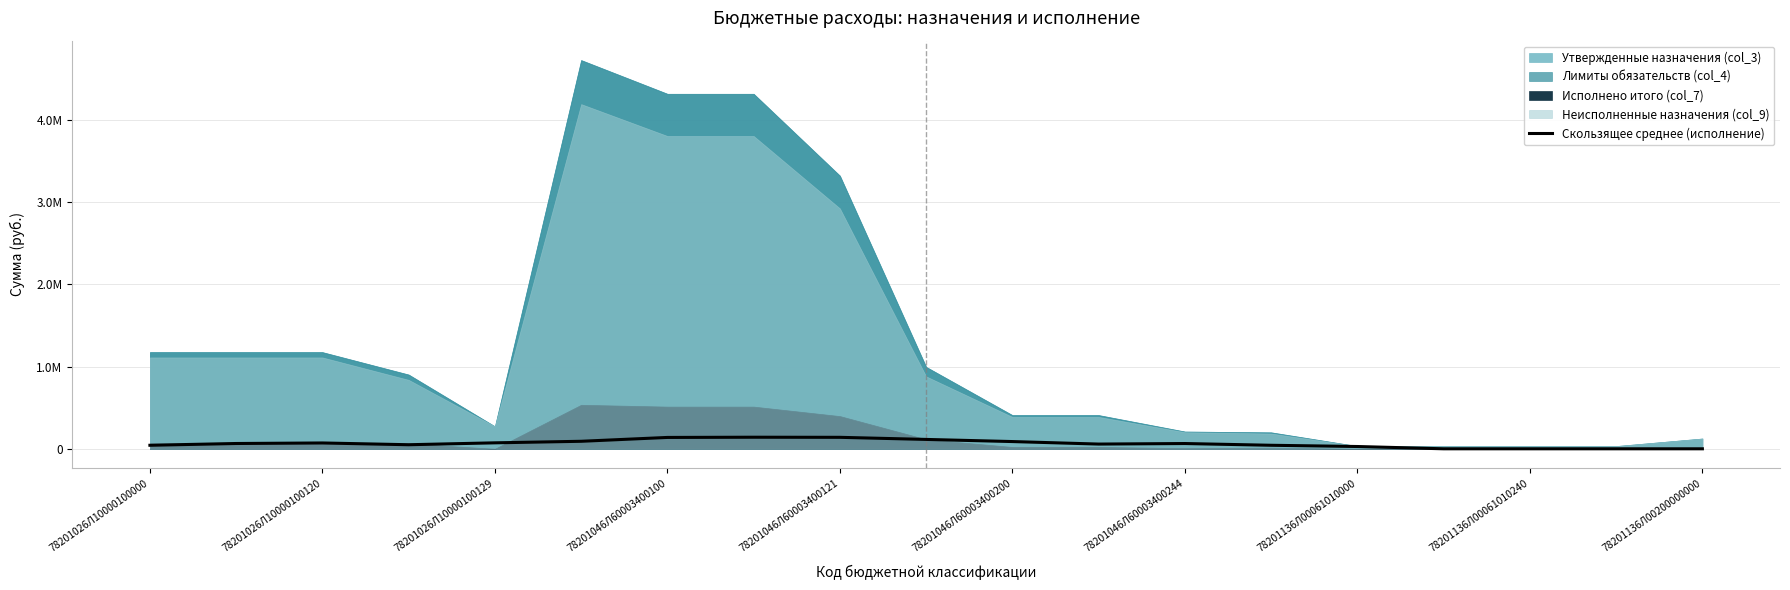

What value does the data have at 11?

57470.1